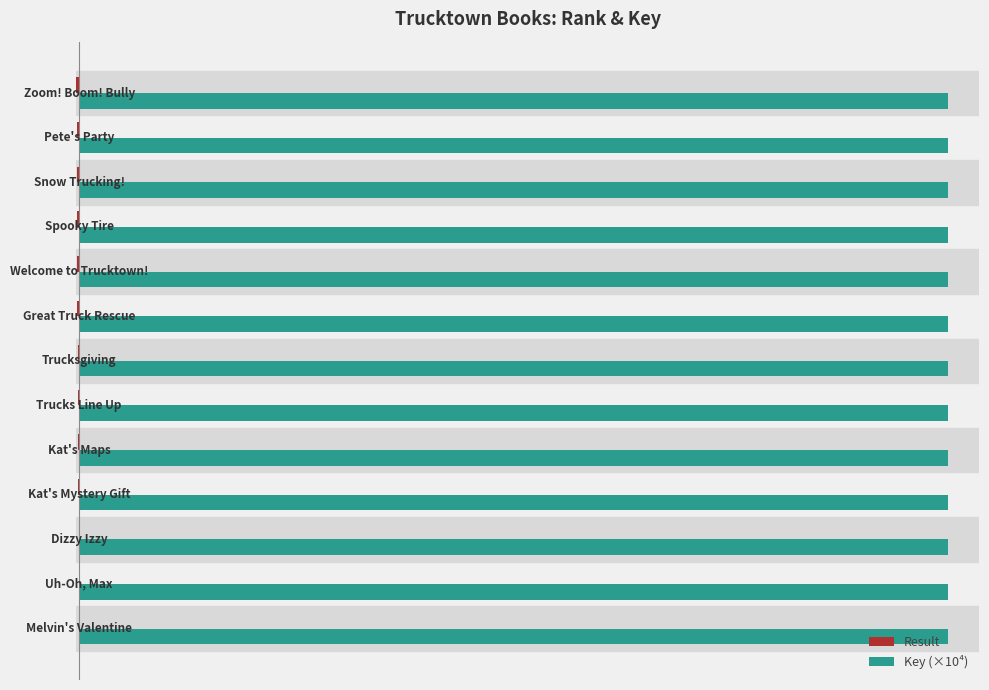

Which series has the widest spread of values?

Result